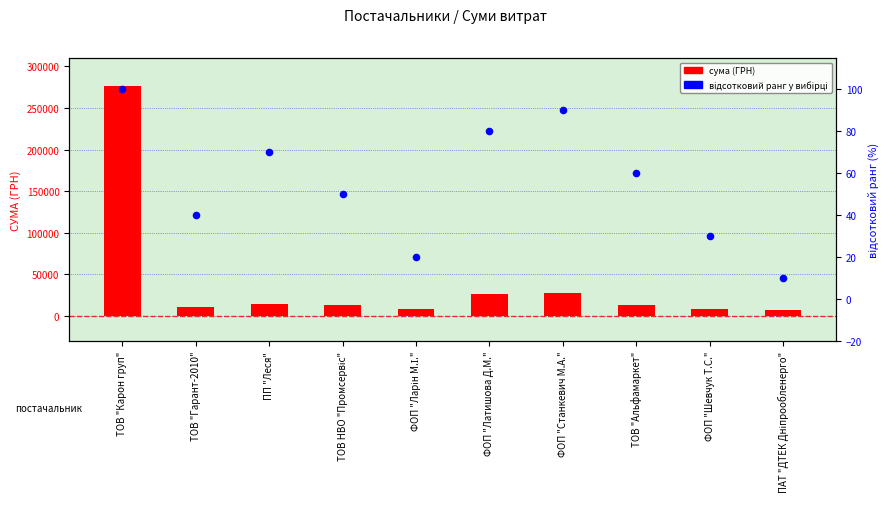

What is the total value across all series at ФОП "Шевчук Т.С."?

8131.0